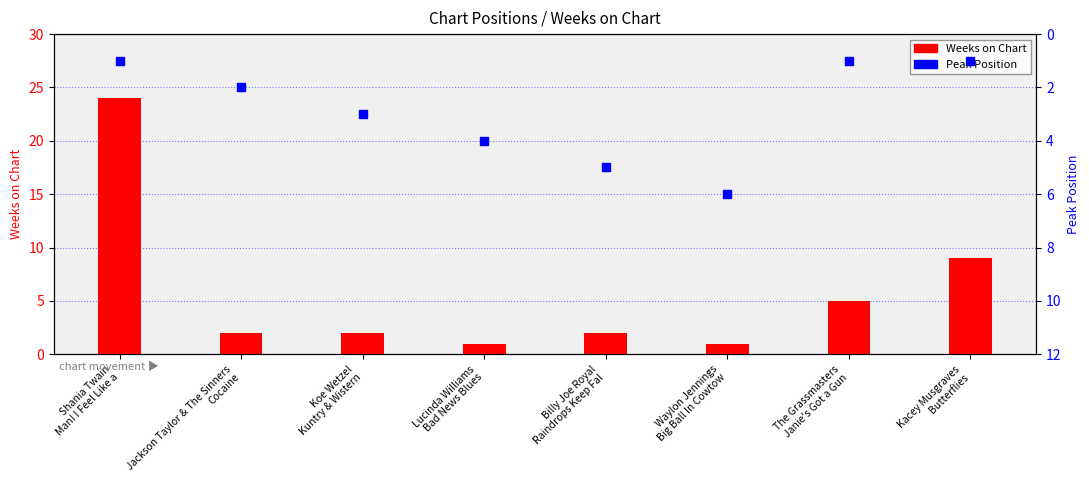

What is the total value across all series at Billy Joe Royal
Raindrops Keep Fal?

7